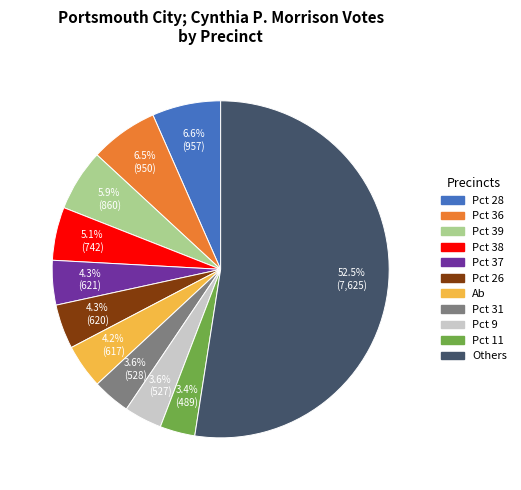

Is there a majority slice in this chart?

Yes